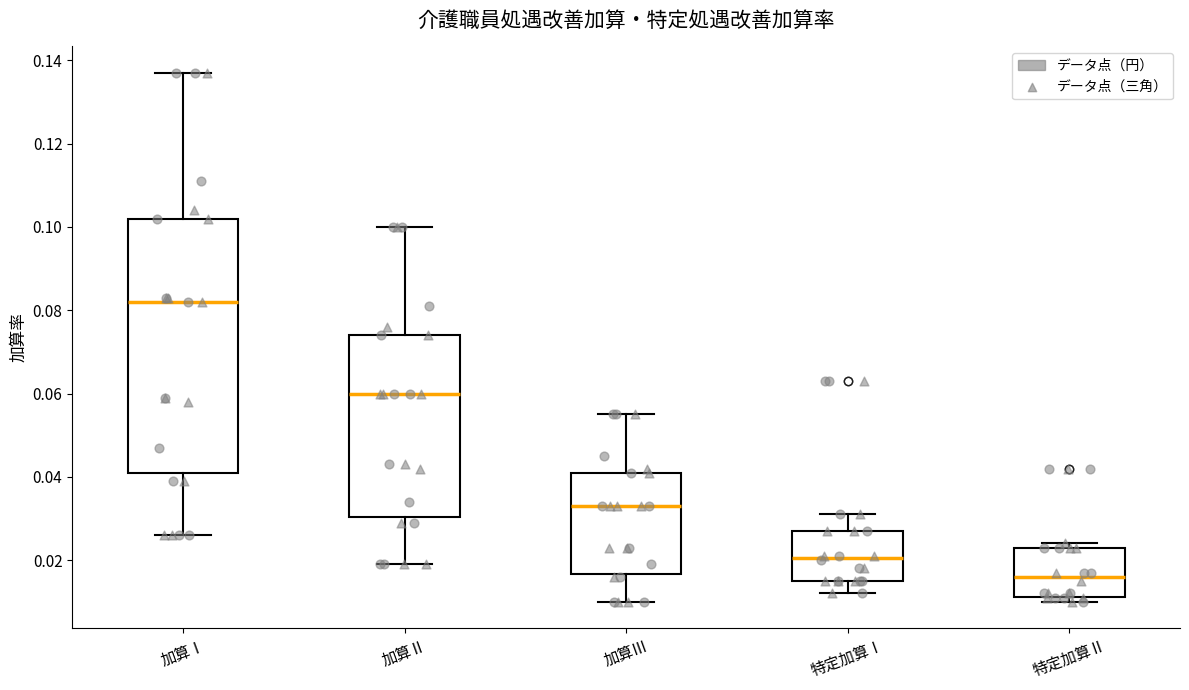

Which box has the lowest median line?

特定加算Ⅱ